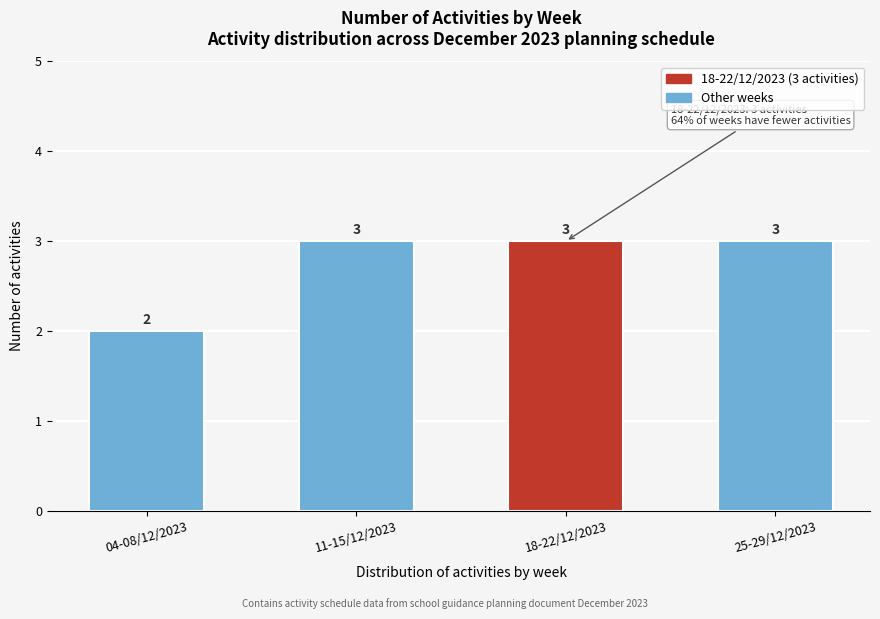

Reading right to left, list all the values displayed in this chart.

3	3	3	2